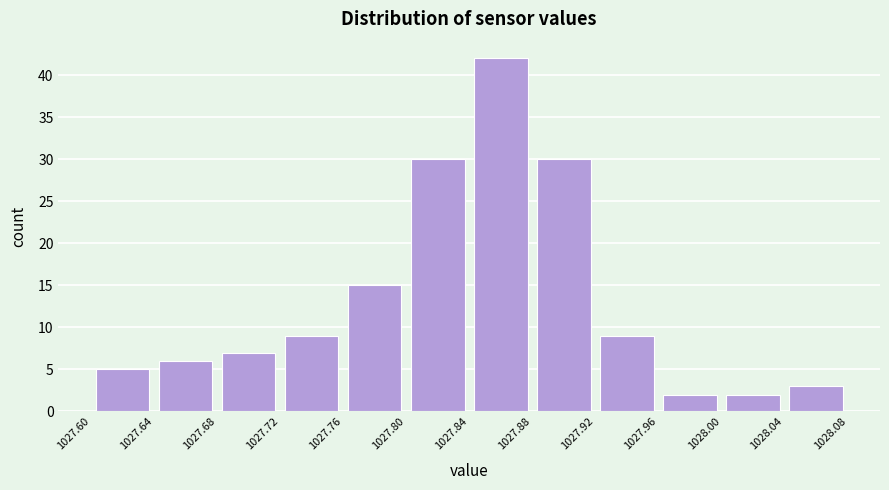

How tall is the bar that spans 1027.76 to 1027.80 on the x-axis? The values are not printed on the chart, so give them approximately, as read against the axis.

15